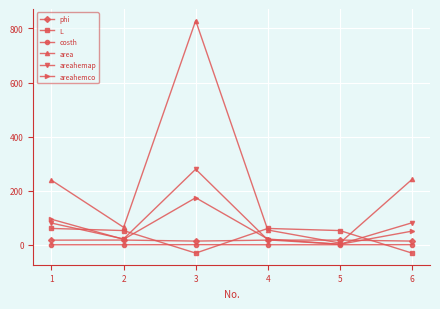

What is the maximum value for areahemco?

174.3